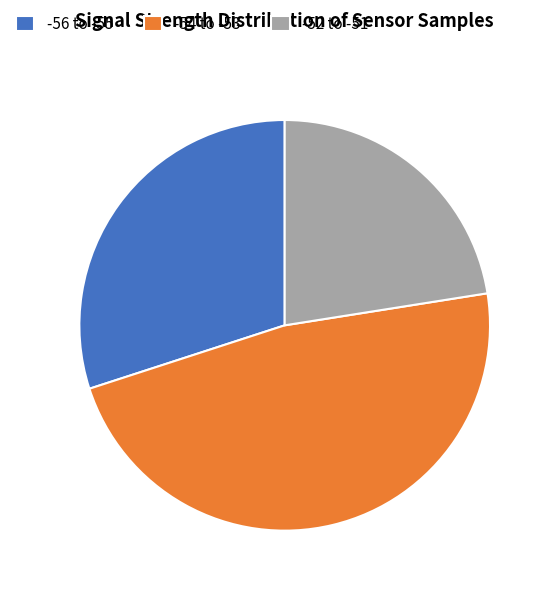

Do -54 to -53 and -52 to -51 together represent more than half of the pie?

Yes